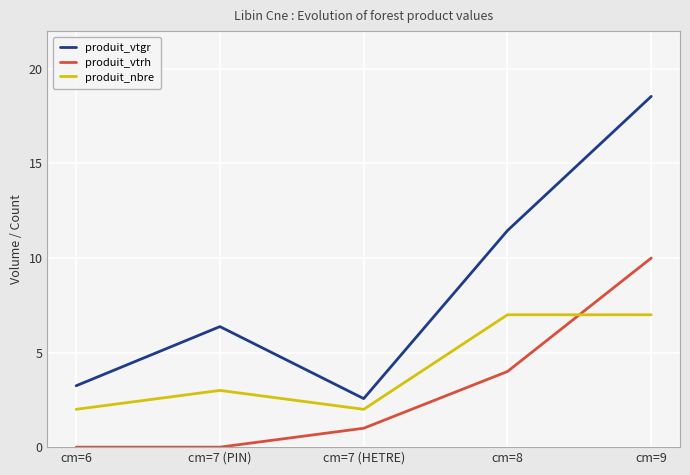

What is the maximum value for produit_vtgr?

18.6